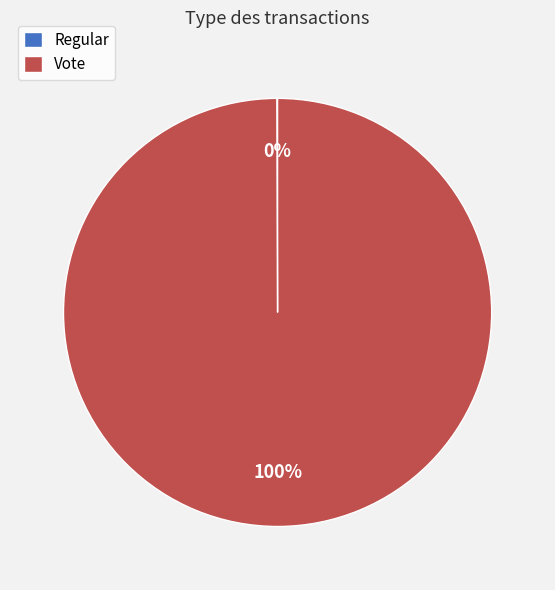

True or false: Vote accounts for 100% of the total.

True